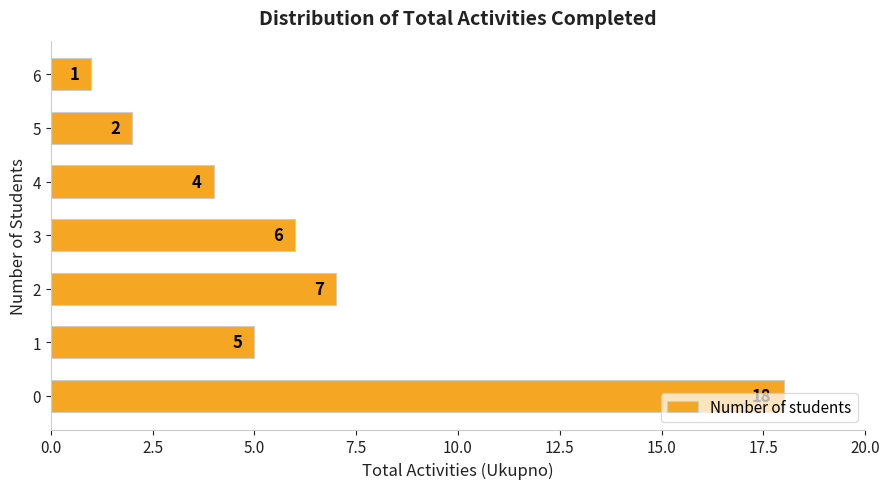

What value does the data have at 4, to the nearest 5?

5